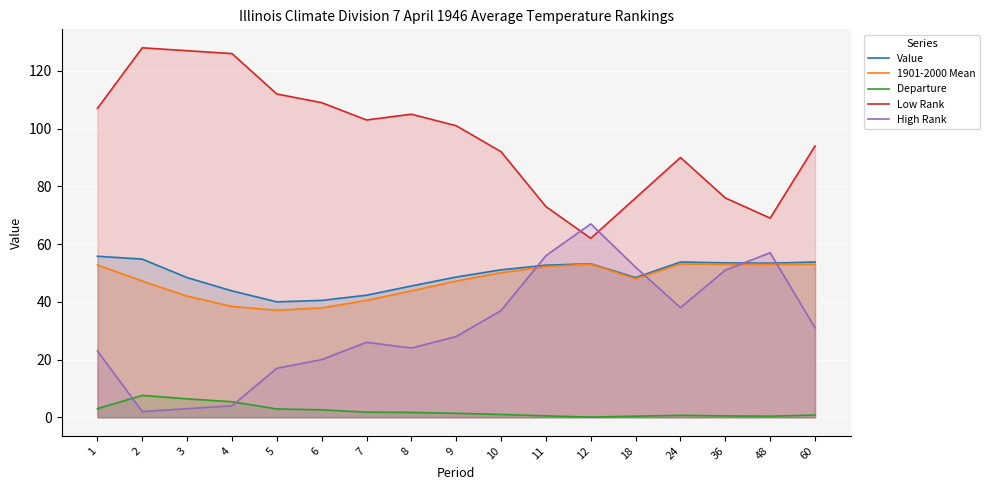

At which category does 1901-2000 Mean reach its first local valley?

5